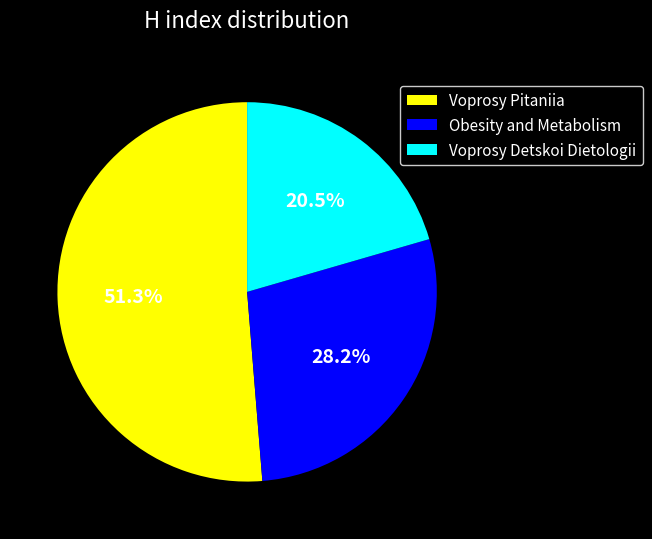

Rank the categories by value from lowest to highest.

Voprosy Detskoi Dietologii, Obesity and Metabolism, Voprosy Pitaniia